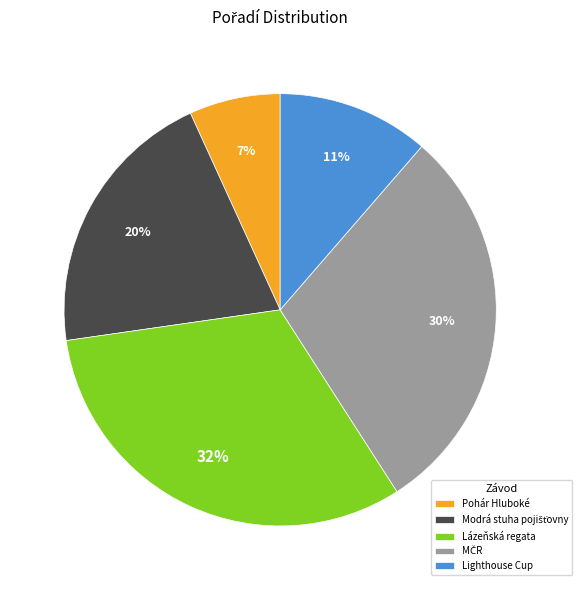

To the nearest percent, what is the average slice percentage?

20%